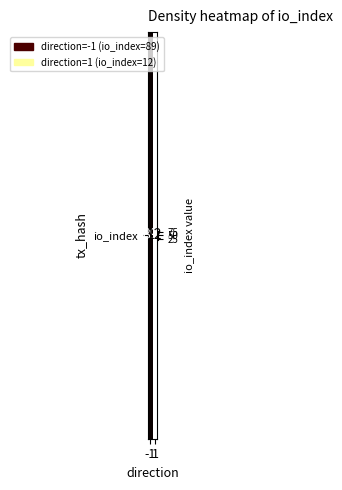

What is the sum of the values at 1 and -1?

101